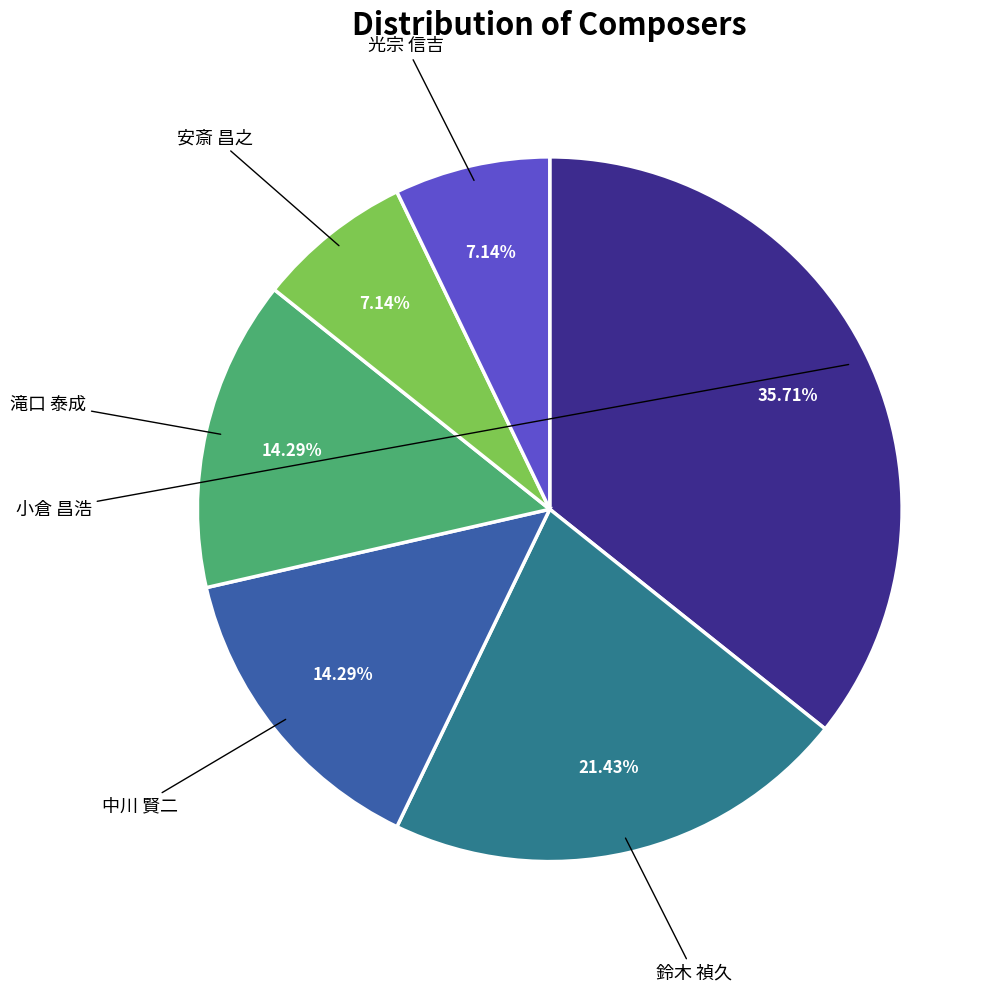

To the nearest percent, what is the difference between the largest and smallest slice percentages?

29%